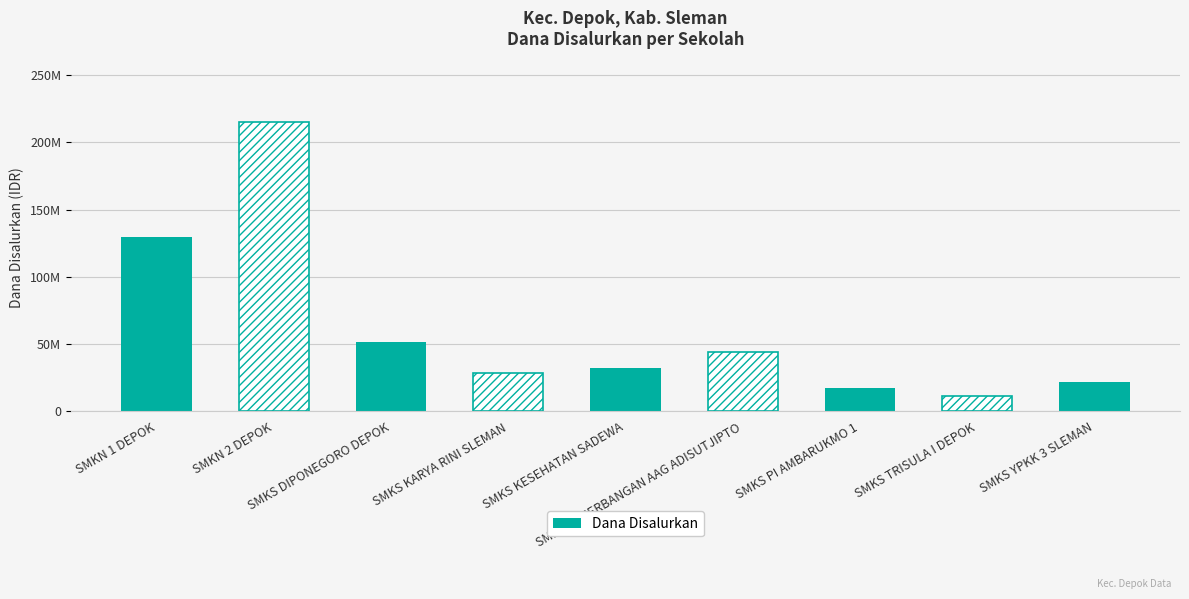

Which has a higher value, SMKS PI AMBARUKMO 1 or SMKS KARYA RINI SLEMAN?

SMKS KARYA RINI SLEMAN